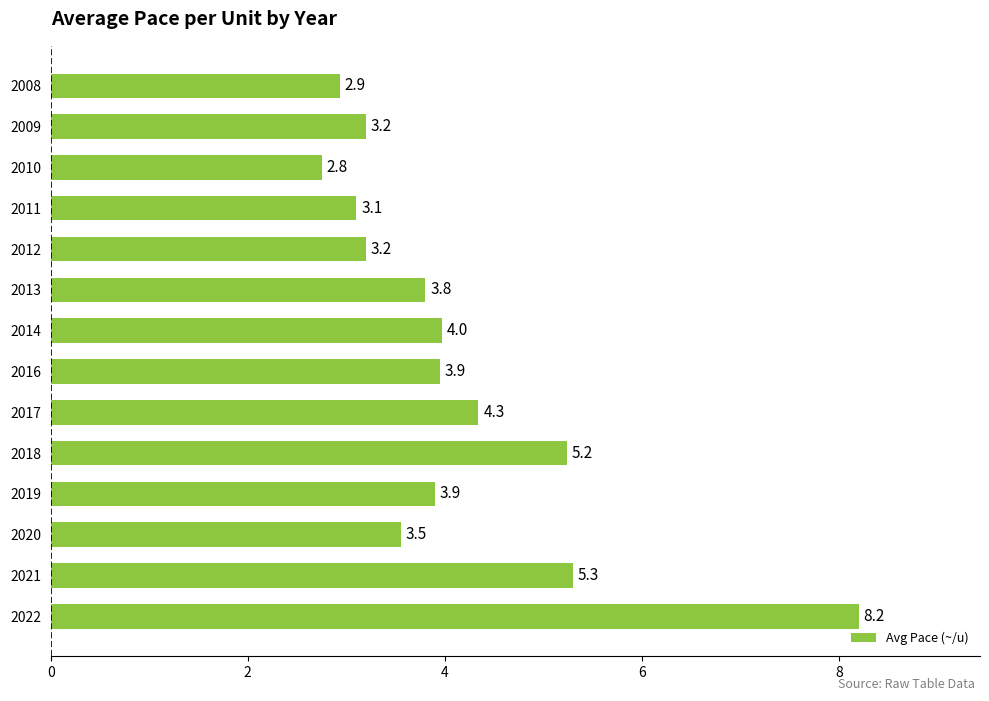

What is the average value?

4.1